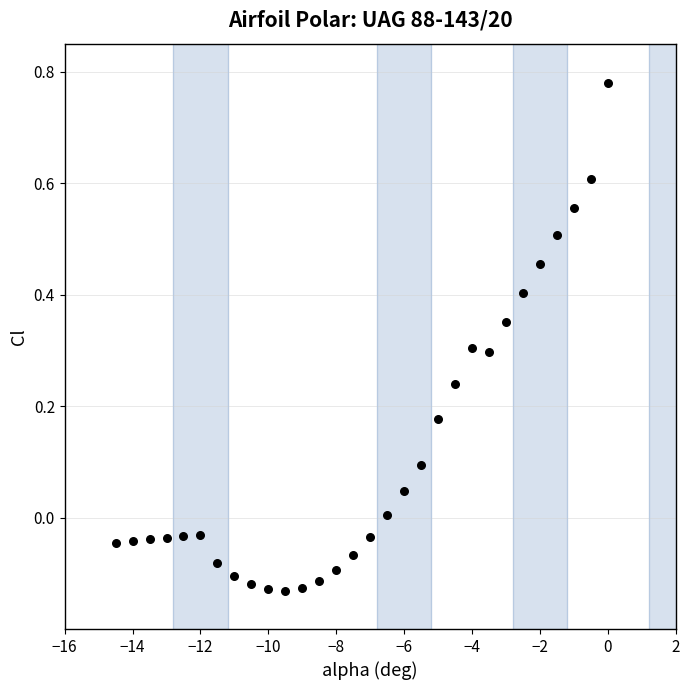

What is the range of Y values (max minus min)?

0.9